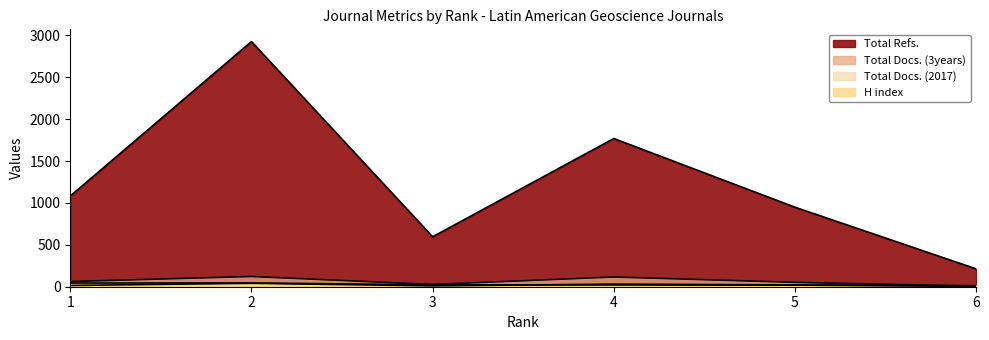

Reading left to right, transcribe all the data shown in this chart.

H index: 1=44	2=45	3=23	4=21	5=19	6=4
Total Docs. (2017): 1=15	2=41	3=10	4=31	5=21	6=13
Total Docs. (3years): 1=62	2=122	3=27	4=116	5=52	6=6
Total Refs.: 1=1083	2=2926	3=596	4=1769	5=949	6=213